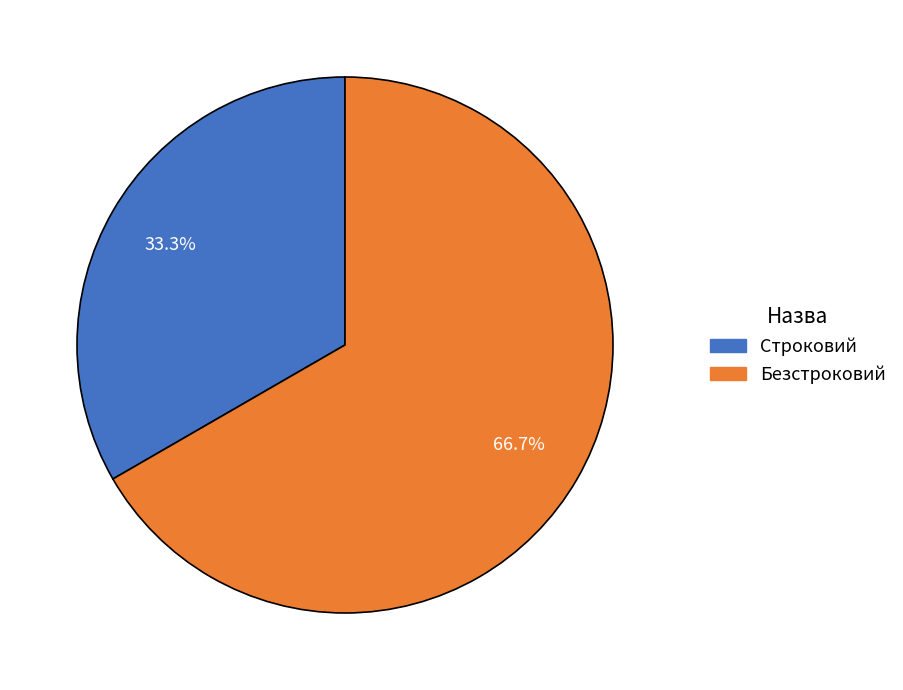

What is the smallest slice in the pie chart?

Строковий